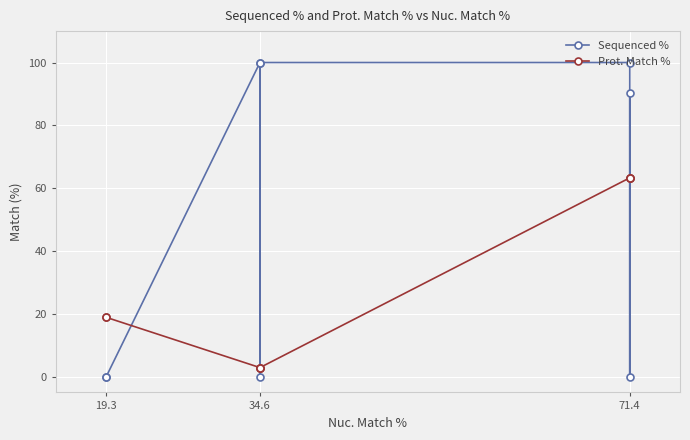

True or false: Prot. Match % has more than 1 points higher than both neighbors.

False